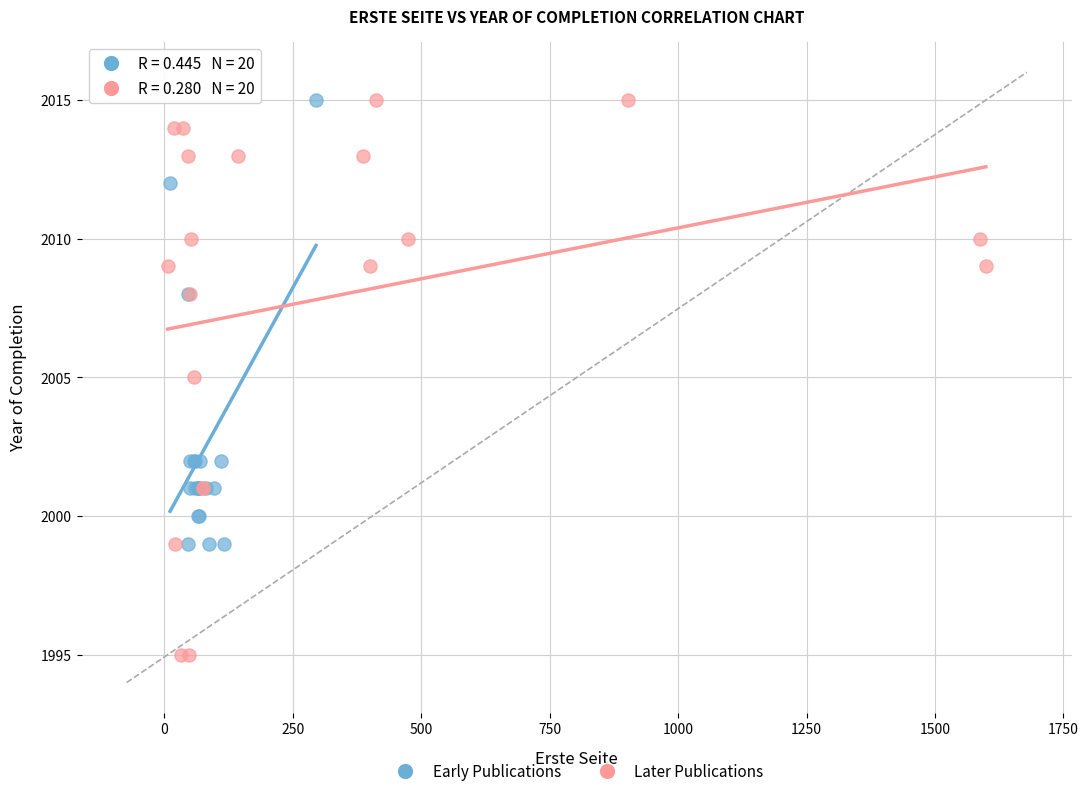

Which series has the widest spread of Y values?

Later Publications